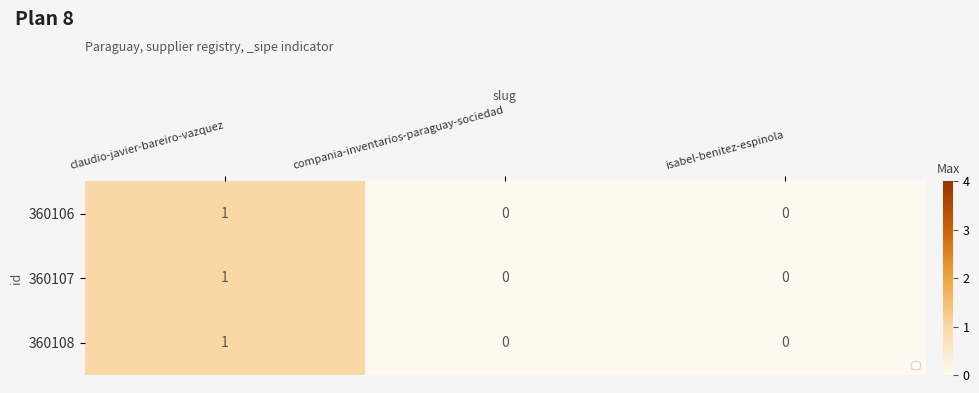

At which label does 360106 reach its peak?

claudio-javier-bareiro-vazquez